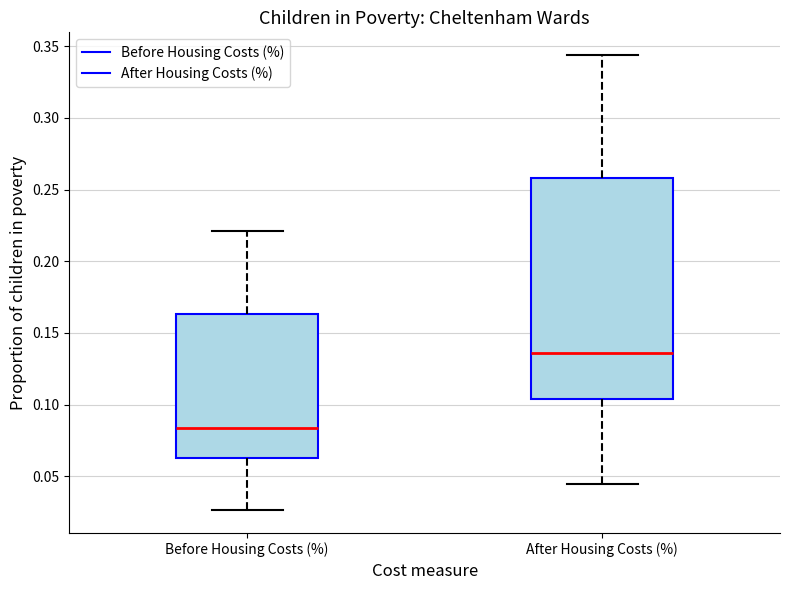

Where is the lower edge of the box for Before Housing Costs (%) on the y-axis? The values are not printed on the chart, so give them approximately, as read against the axis.

0.065